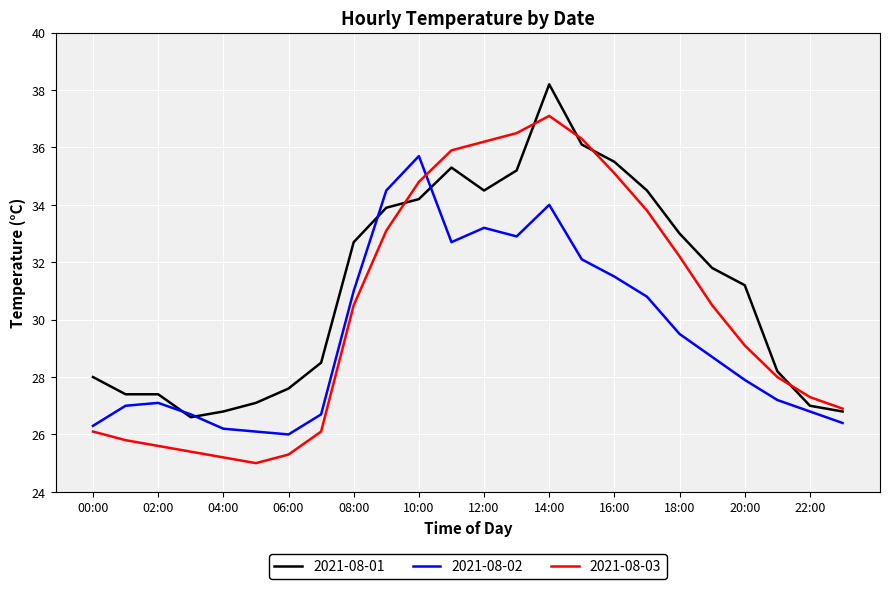

True or false: 2021-08-02 and 2021-08-03 cross at least once.

True